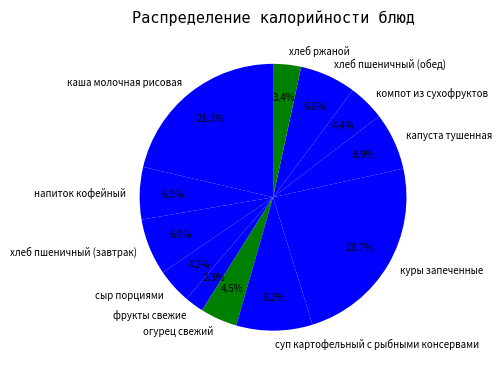

True or false: напиток кофейный accounts for 12% of the total.

False